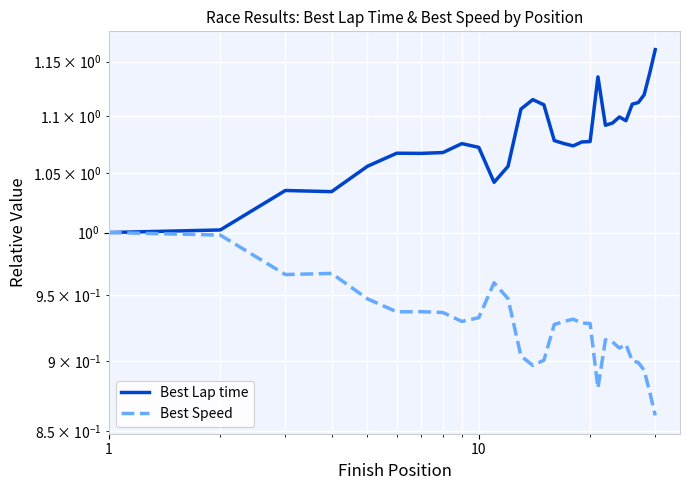

How many interior local valleys does the Best Lap time series have?

6